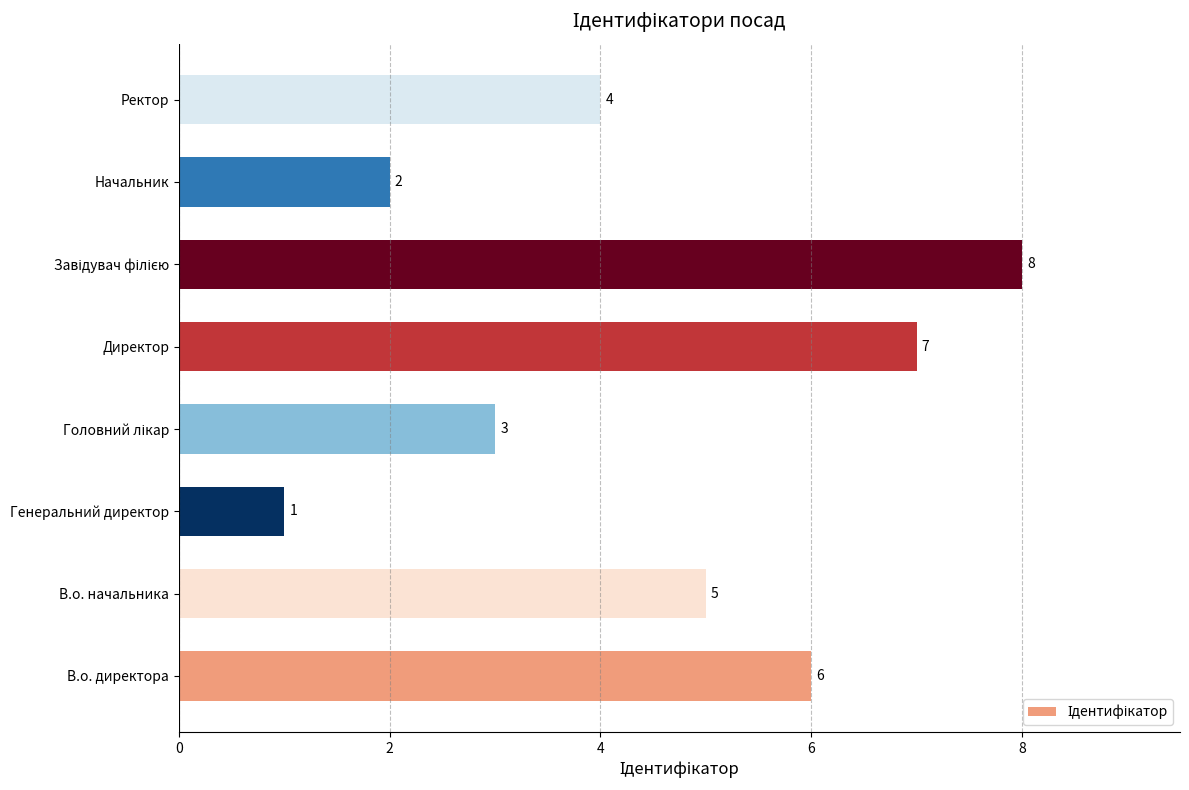

The chart shows a value of 7 at Ректор. True or false?

False